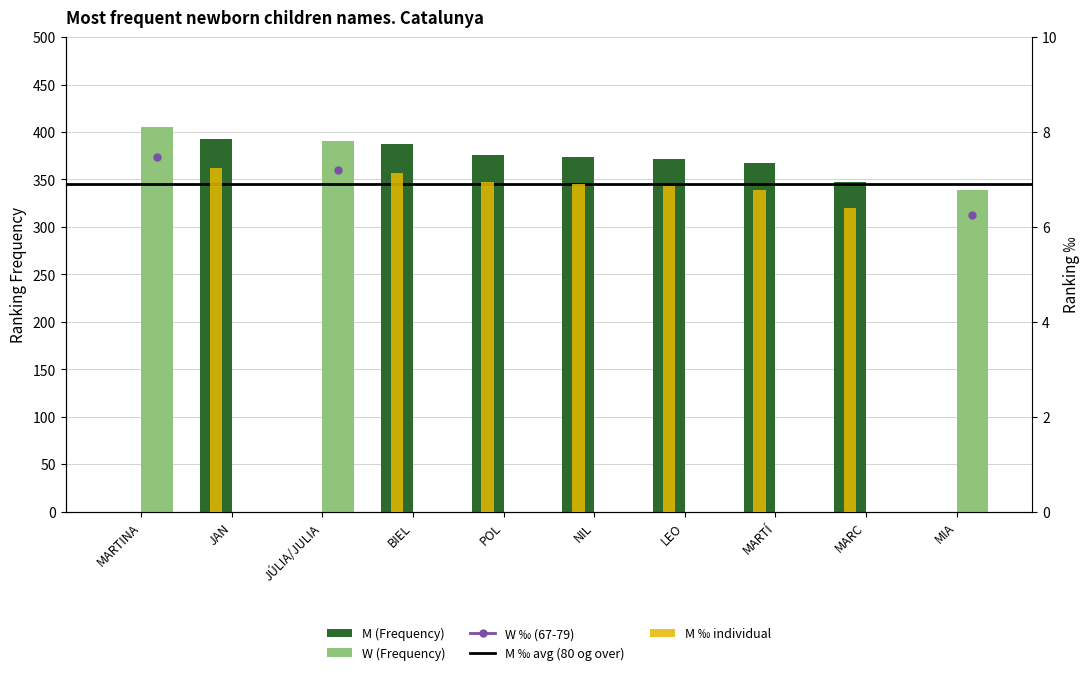

Where is M (Frequency) nearest to the value 196?

MARC